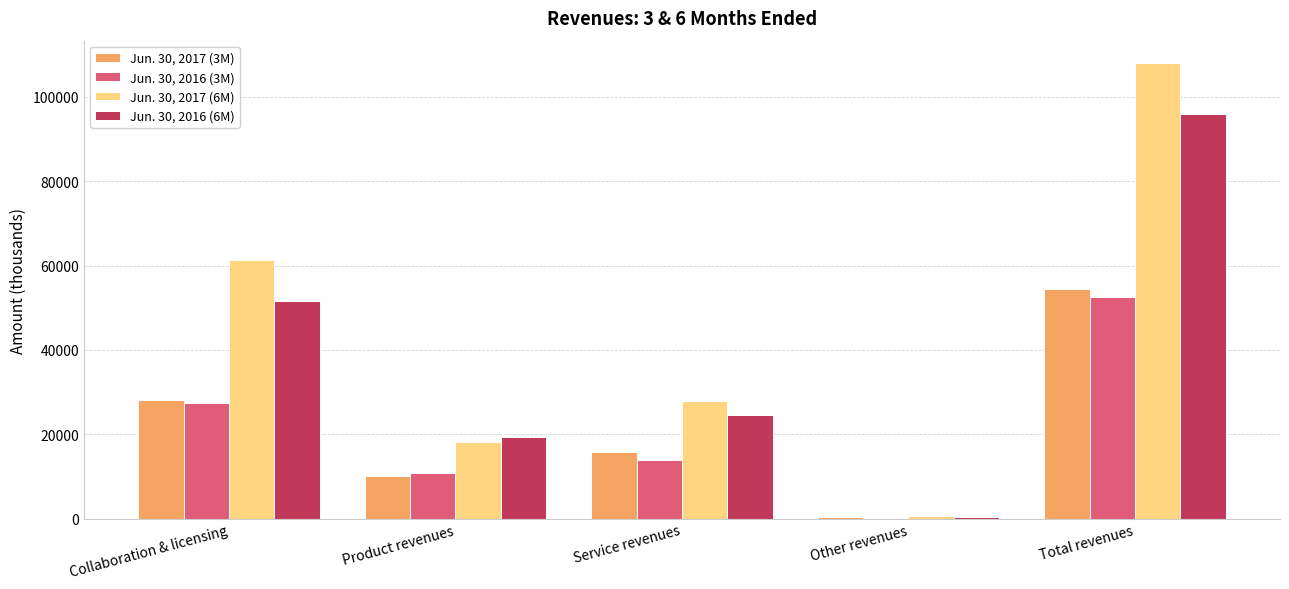

Between Collaboration & licensing and Product revenues, which series saw the biggest shift?

Jun. 30, 2017 (6M)